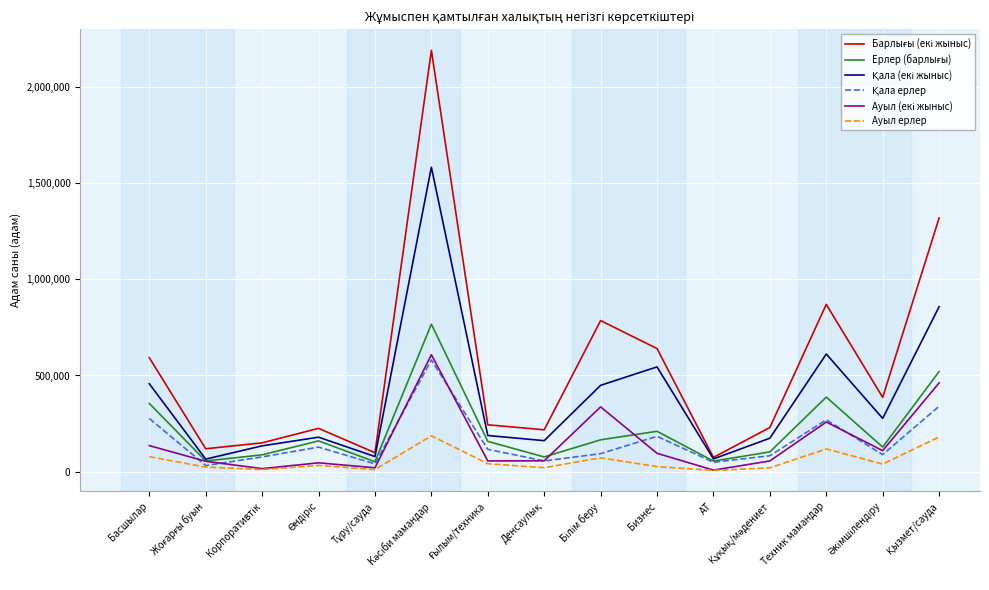

What is the spread (max minus min) of values at Техник мамандар?

751524